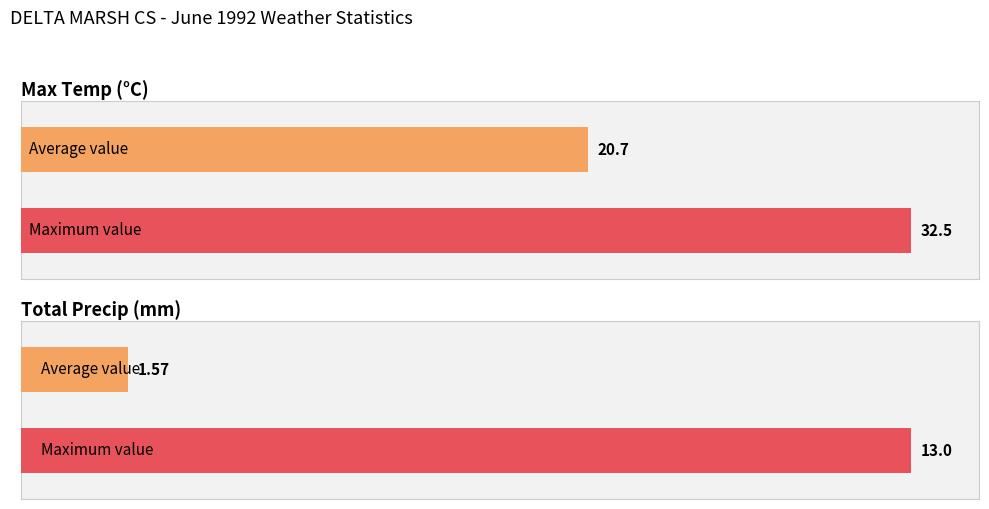

What is the average value of the Total Precip (mm) series?

1.6